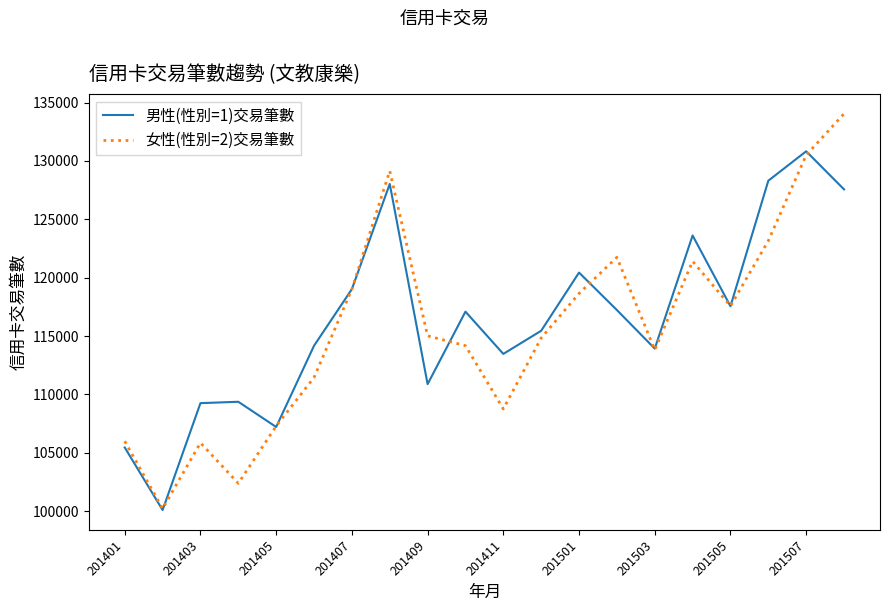

Which series has the largest range (max minus min)?

女性(性別=2)交易筆數